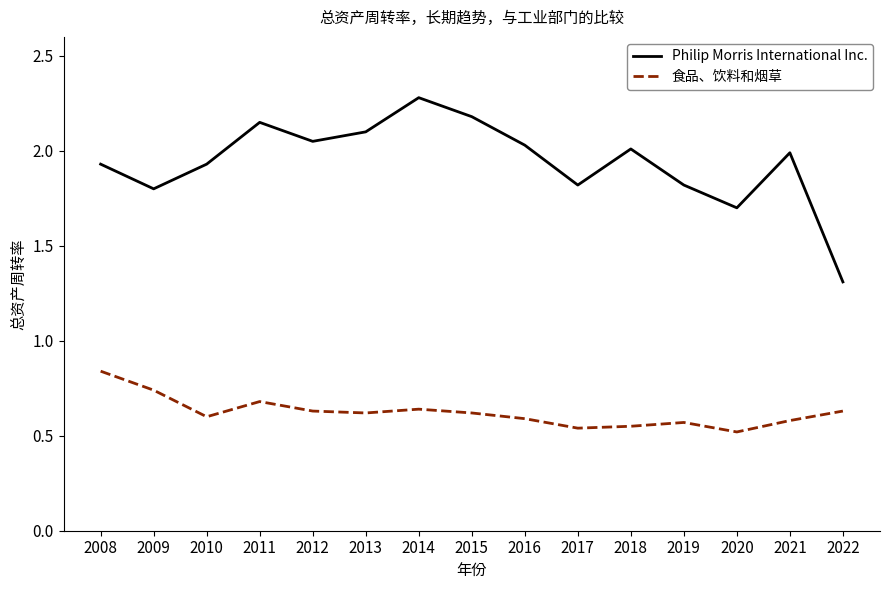

How many lines are shown in the chart?

2